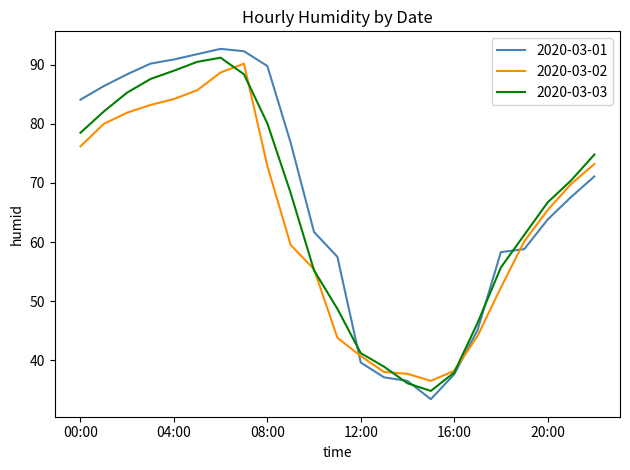

What is the highest value of the 2020-03-01 series?

92.7